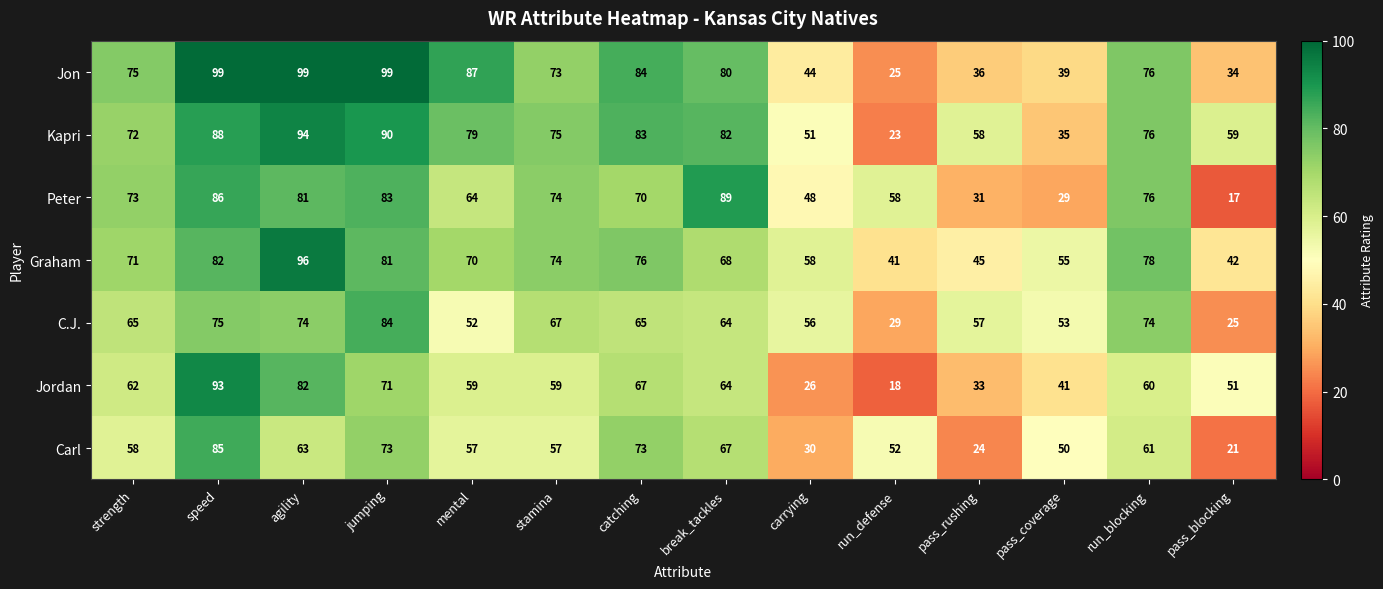

At how many categories does at least one series exceed 86?

5